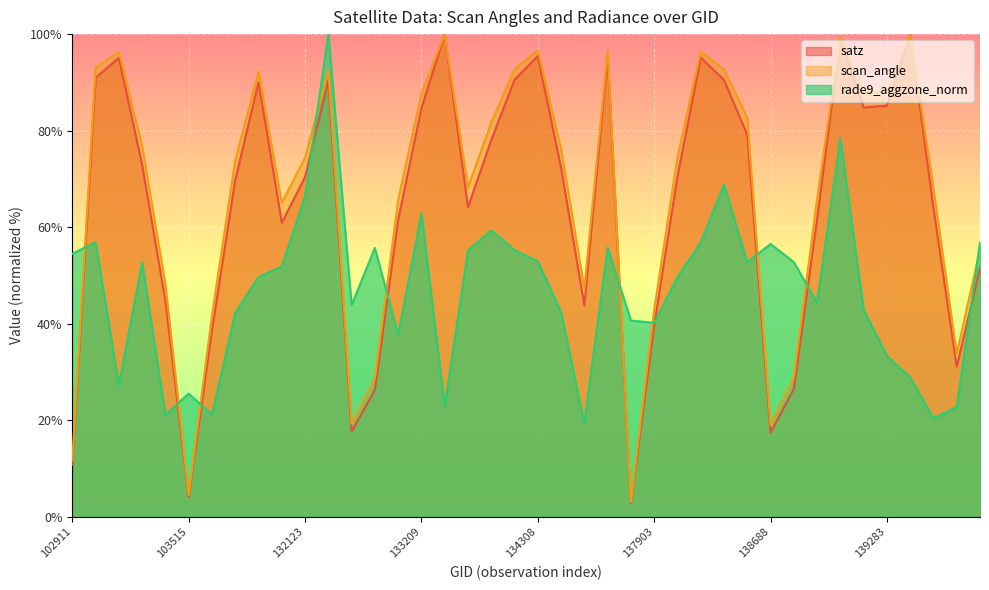

Is it true that satz equals 64.2 at 133404?

True